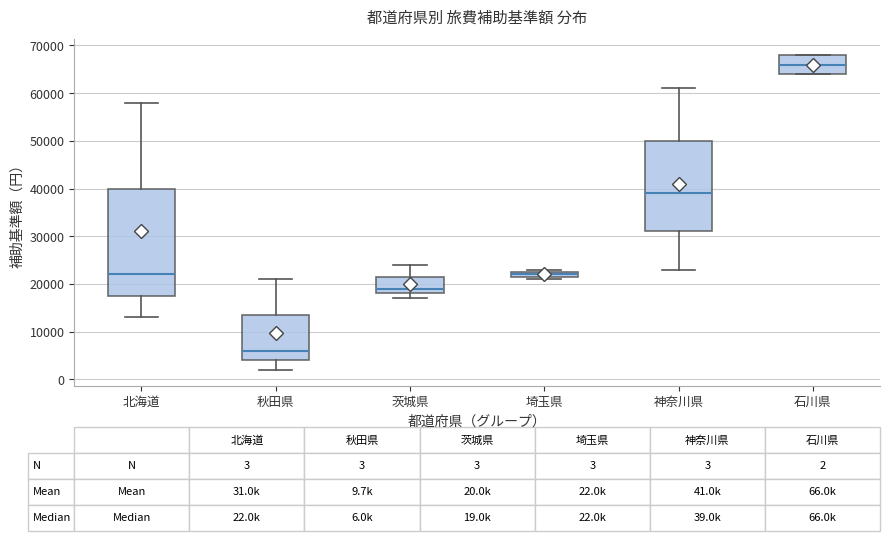

Comparing the boxes themselves (not the whiskers), which one is the tallest?

北海道